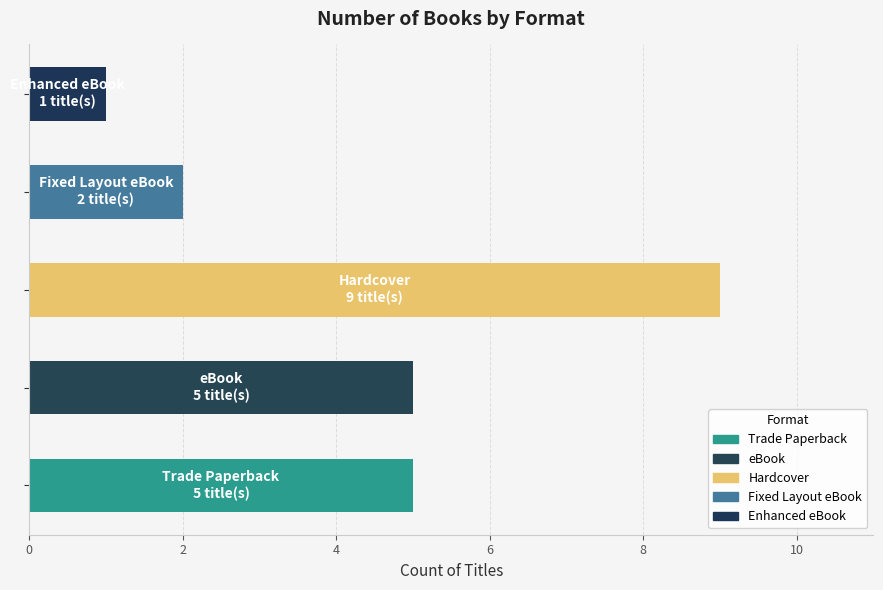

Reading bottom to top, extract all data points from this chart.

5	5	9	2	1